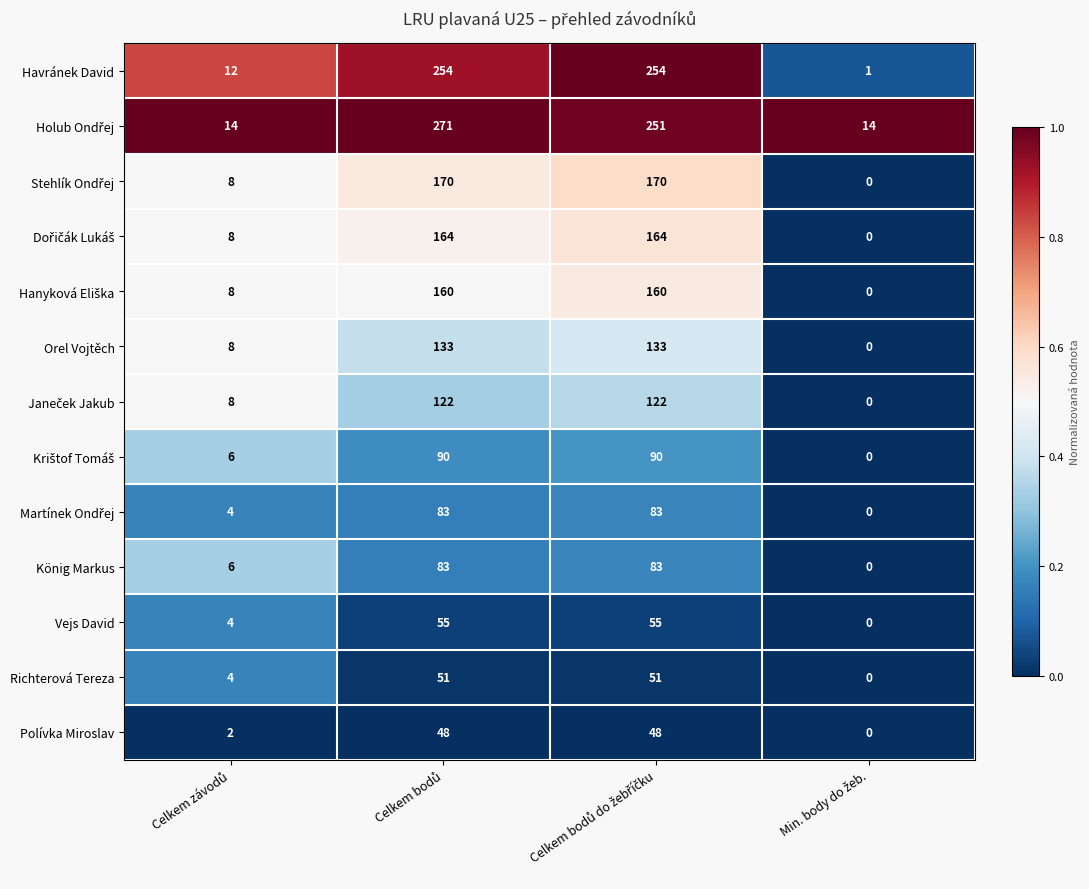

What is the difference between the maximum and minimum values in the Orel Vojtěch series?

133